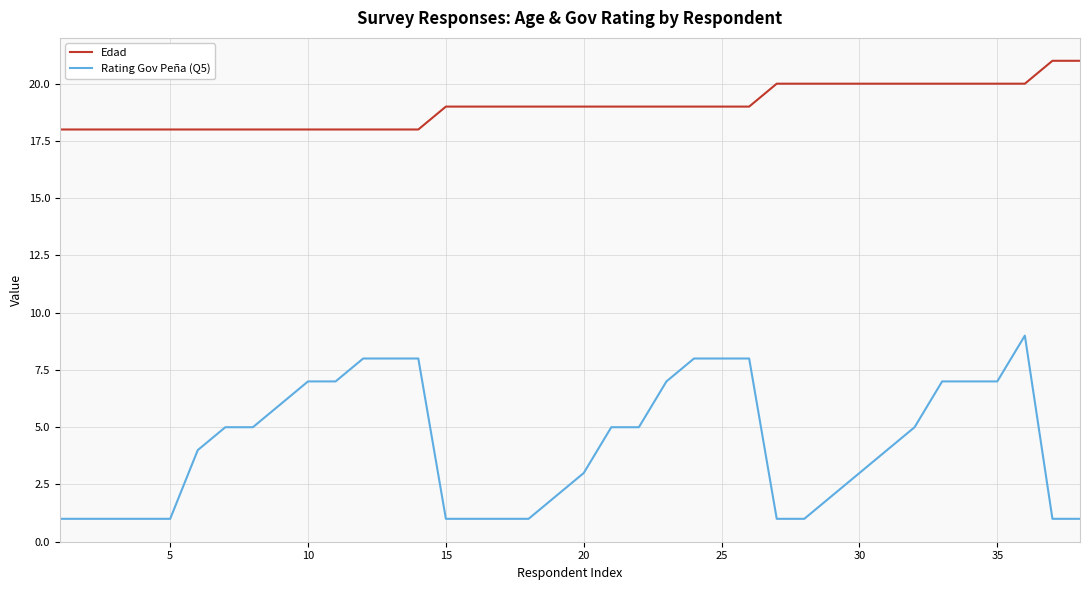

Reading left to right, transcribe all the data shown in this chart.

Edad: 18	18	18	18	18	18	18	18	18	18	18	18	18	18	19	19	19	19	19	19	19	19	19	19	19	19	20	20	20	20	20	20	20	20	20	20	21	21
Rating Gov Peña (Q5): 1	1	1	1	1	4	5	5	6	7	7	8	8	8	1	1	1	1	2	3	5	5	7	8	8	8	1	1	2	3	4	5	7	7	7	9	1	1